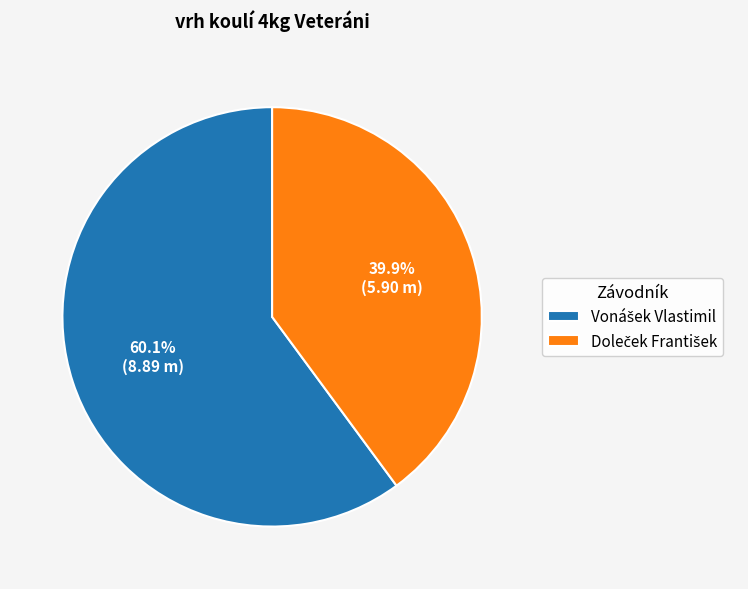

Is there a majority slice in this chart?

Yes